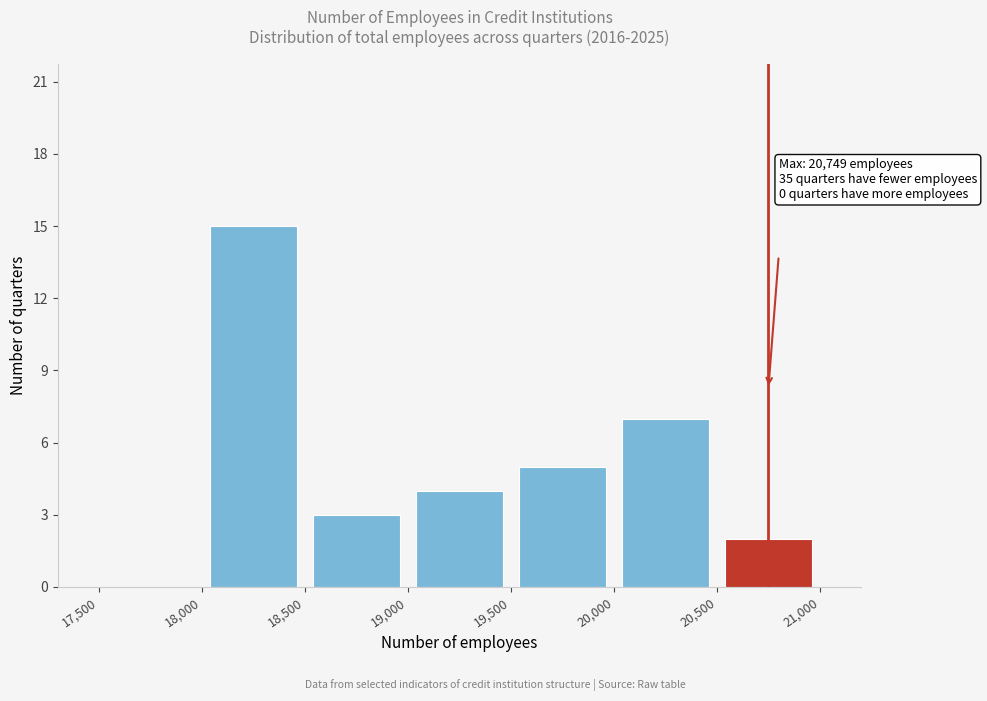

Which range on the x-axis has the tallest bar?

18,000 to 18,500